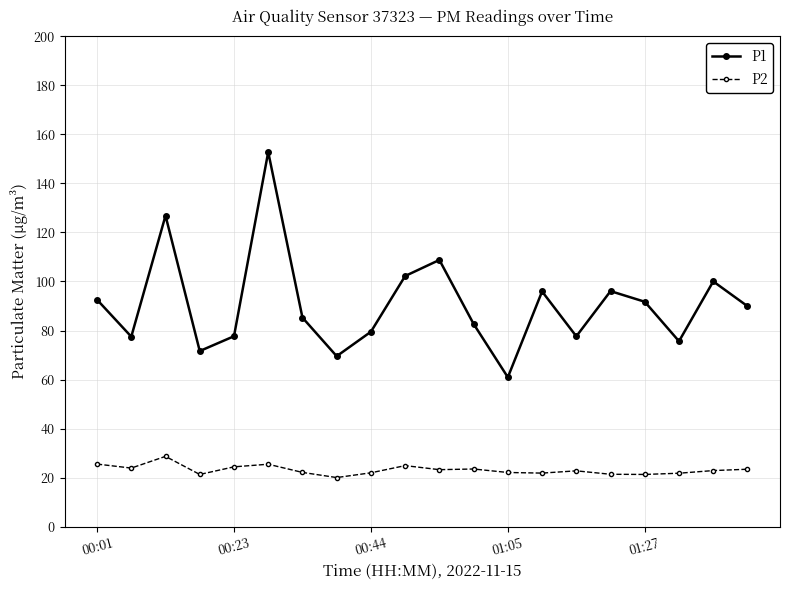

What is the maximum value for P1?

152.8